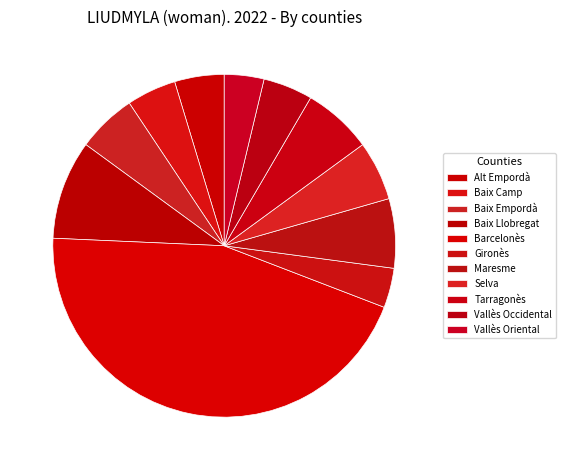

How many segments does this pie chart have?

11